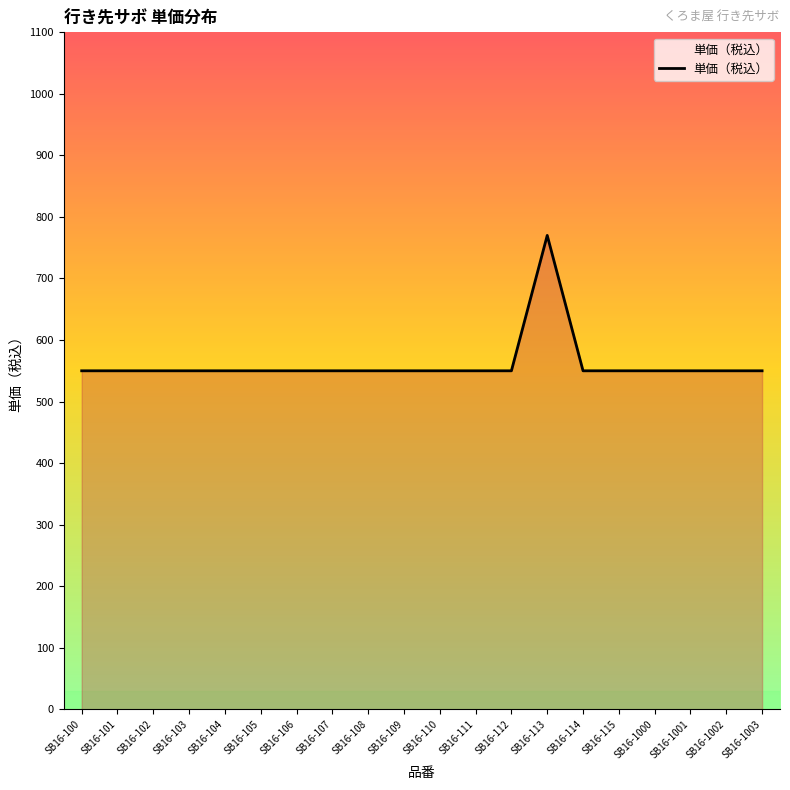

True or false: the data shows 302 at SB16-1002.

False